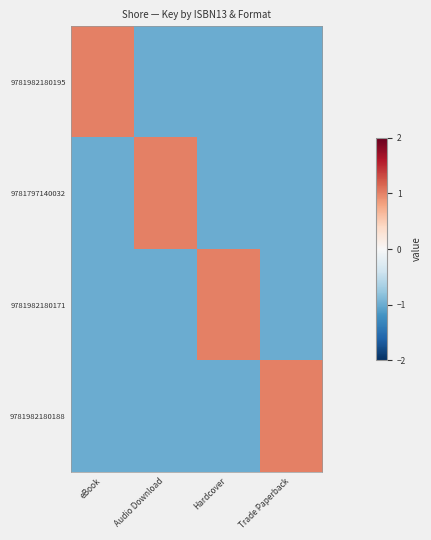

What is the spread (max minus min) of values at eBook?

2